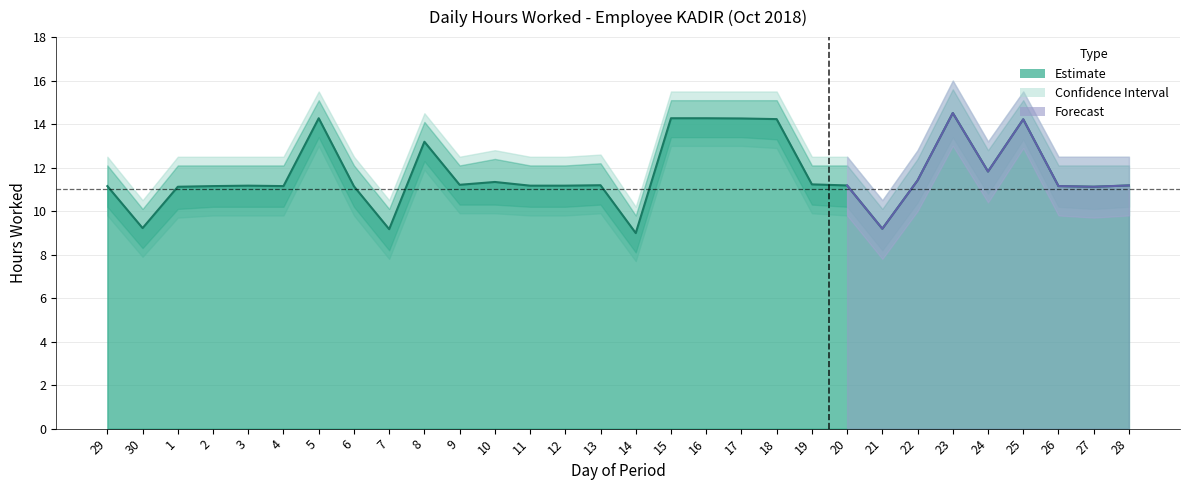

How many interior local valleys (lower than both neighbors) does the data have?

8